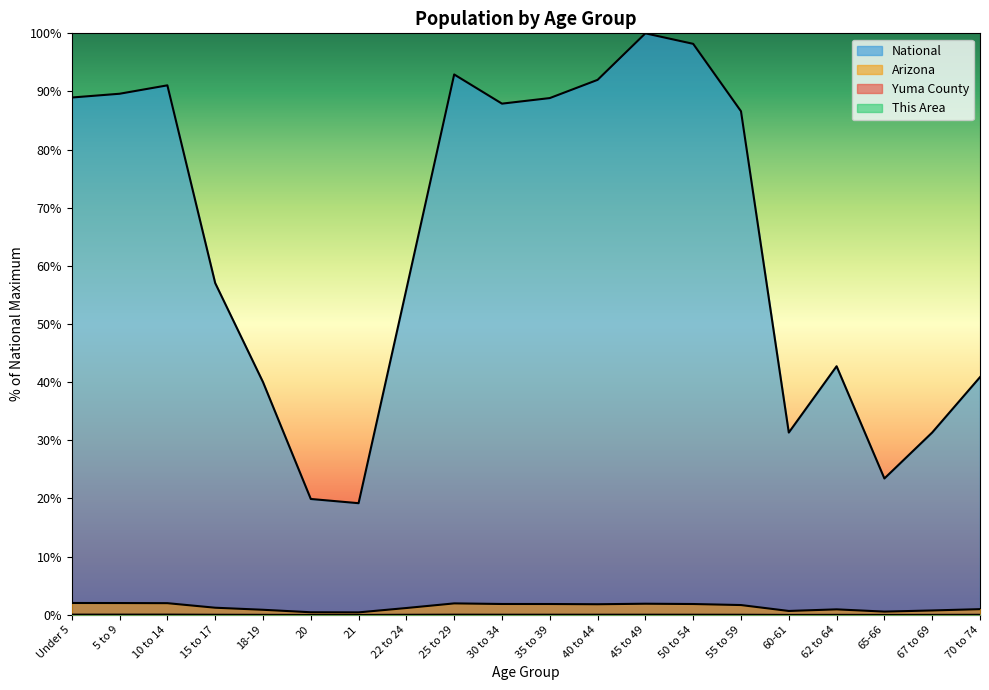

In Yuma County, how many points are higher than both neighbors (excluding endpoints)?

4